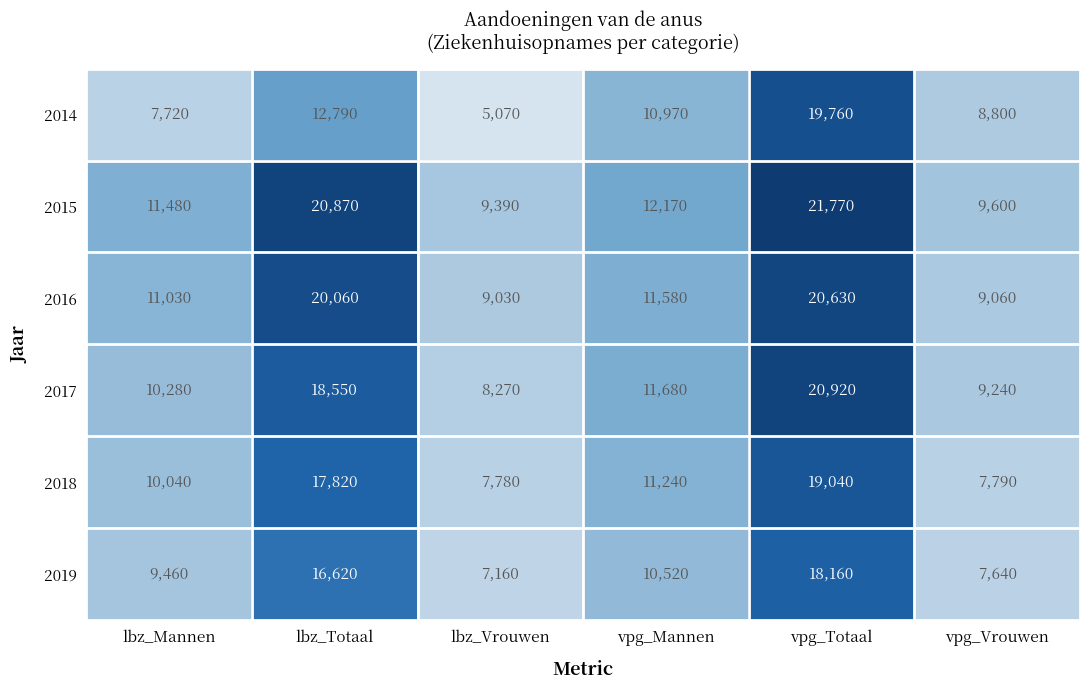

The 2018 series shows 5740 at lbz_Totaal. True or false?

False